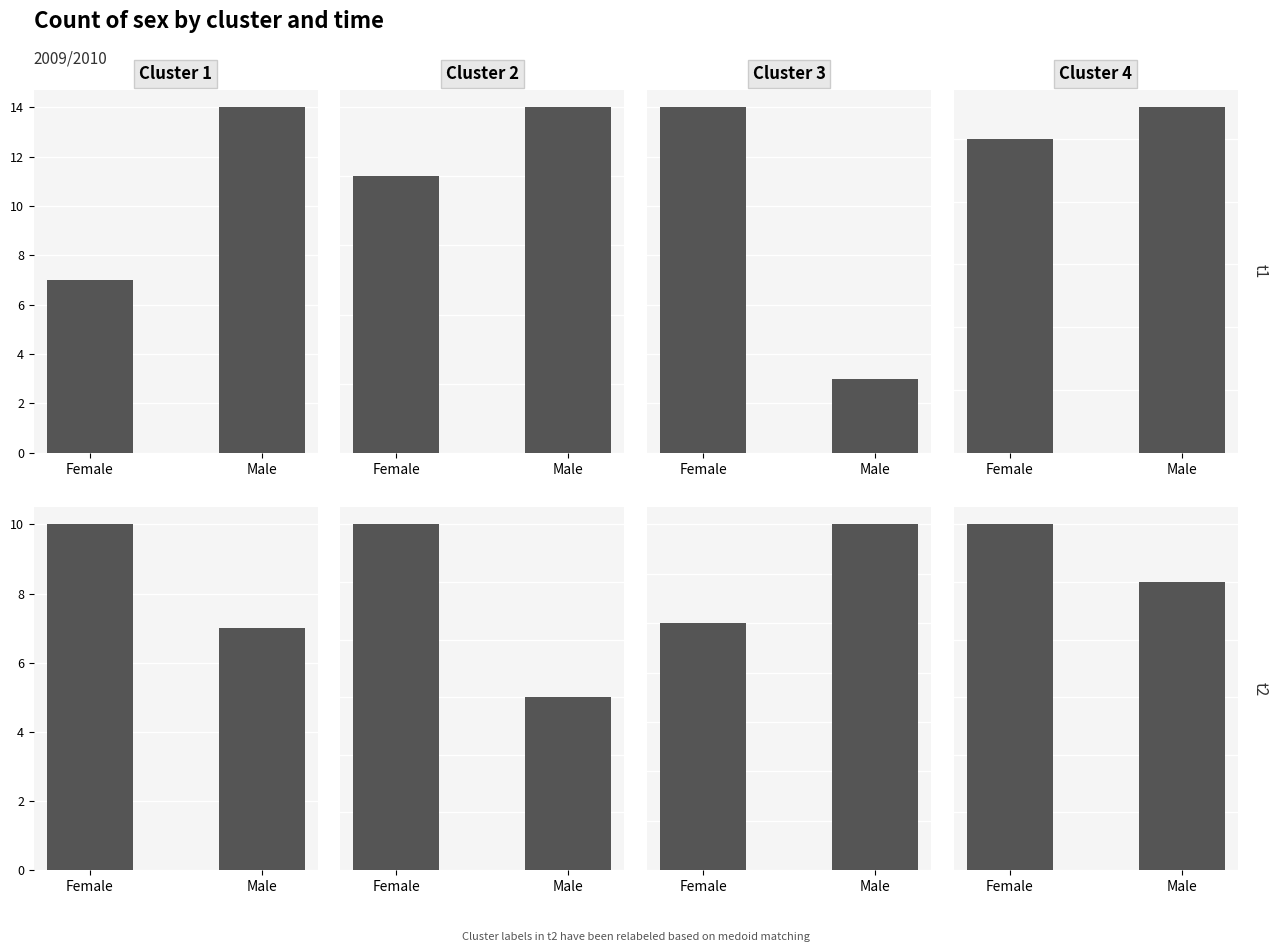

At which label does Cluster 2 reach its minimum?

Male